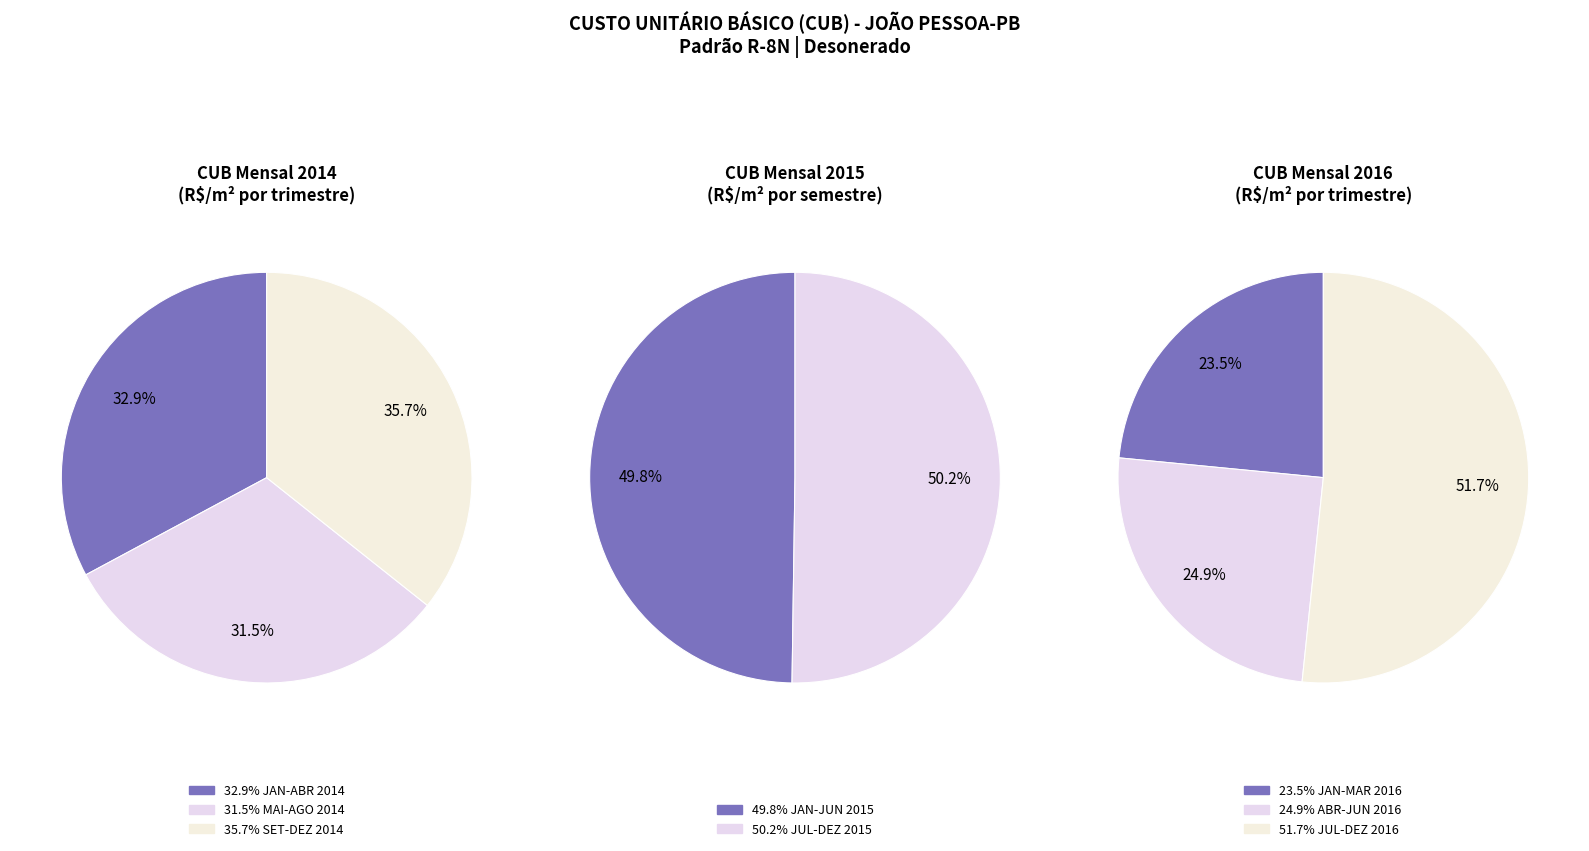

Rank the series by their average value, from lowest to highest.

values_2014, values_2015, values_2016